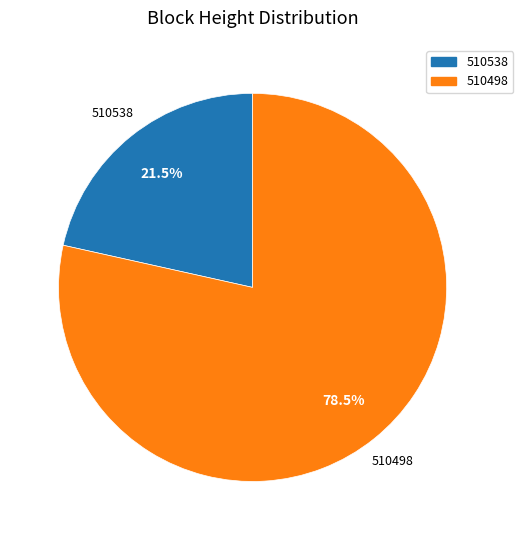

Combined, do 510538 and 510498 account for over 50%?

Yes